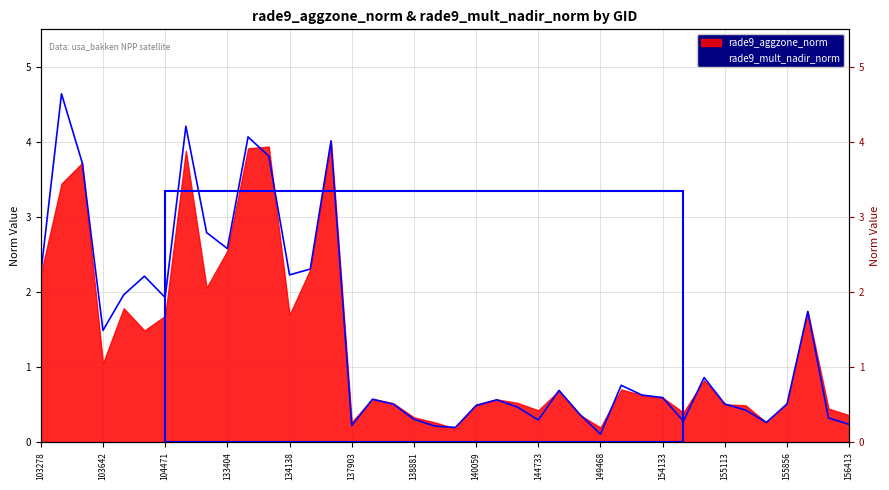

List the labels in order of value, largest first.

103396, 132847, 133584, 134687, 133762, 103515, 133209, 133404, 134322, 103278, 134138, 103988, 103877, 104471, 156037, 103642, 154533, 149654, 145924, 149840, 154133, 137916, 143752, 155113, 138492, 155856, 140059, 144149, 155473, 149262, 156226, 138881, 144733, 154332, 155674, 156413, 137903, 139283, 139866, 149468